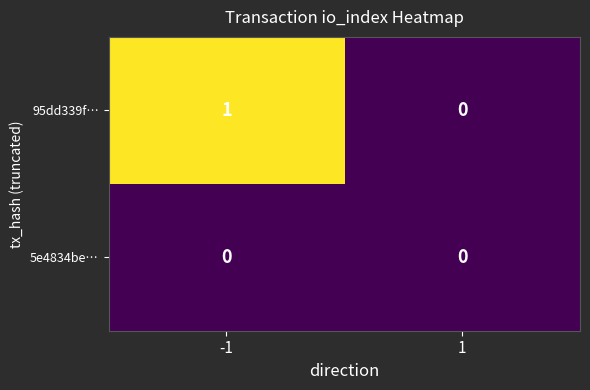

Count the number of data series in this chart.

2